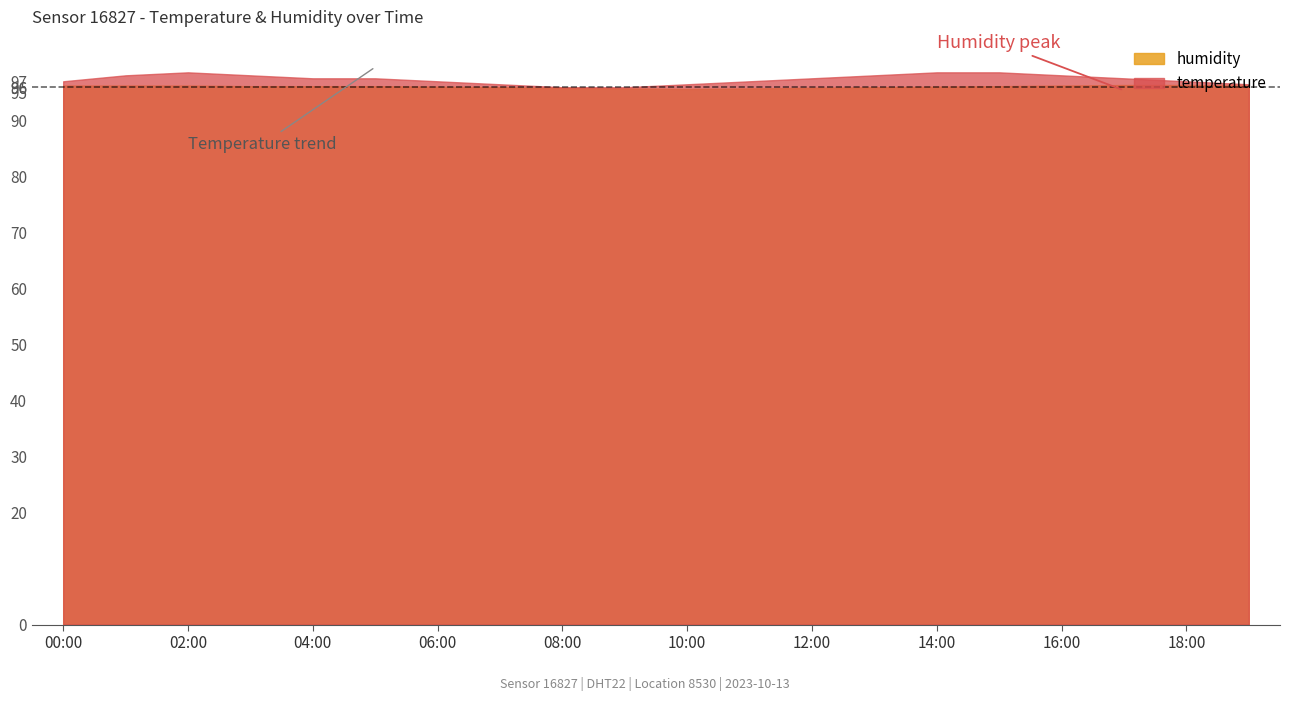

What is the minimum value shown in the chart?

95.7